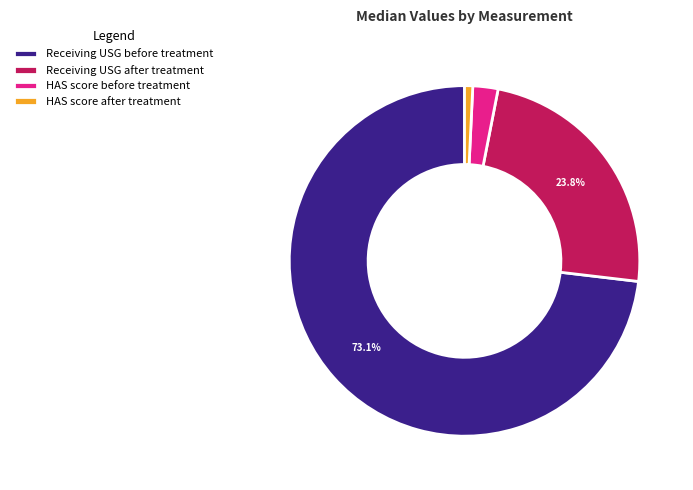

To the nearest percent, what is the combined percentage of HAS score before treatment and Receiving USG after treatment?

26%